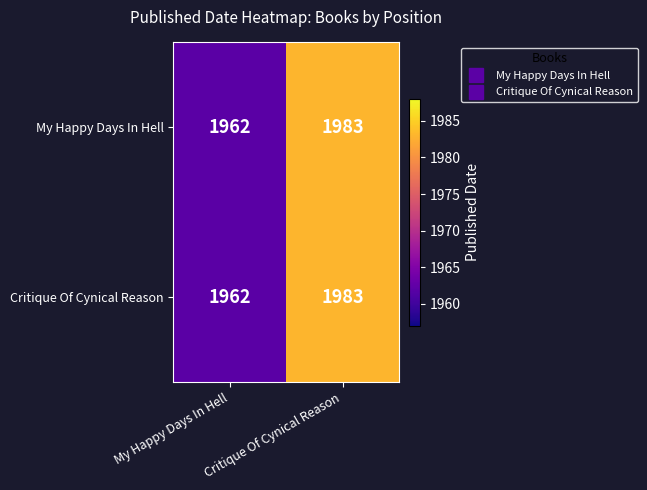

At which category does the chart reach its peak across all series?

Critique Of Cynical Reason